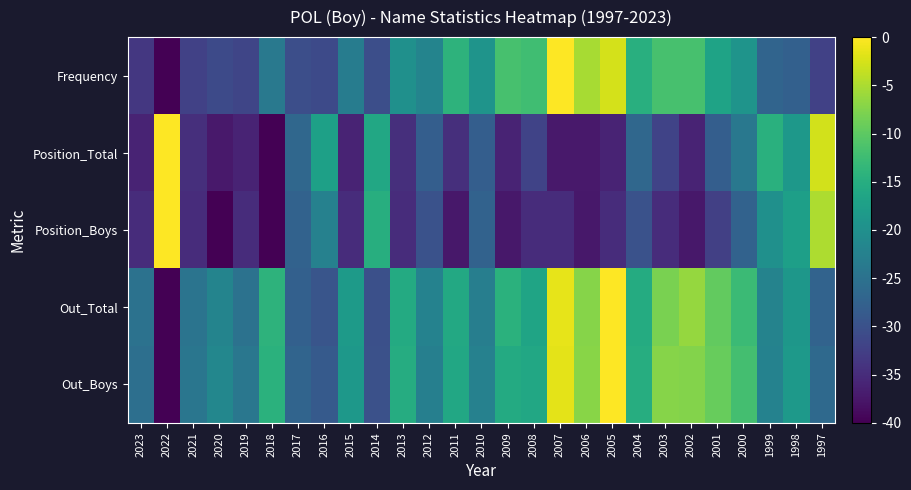

Which series has the largest total across all categories?

Out_Boys